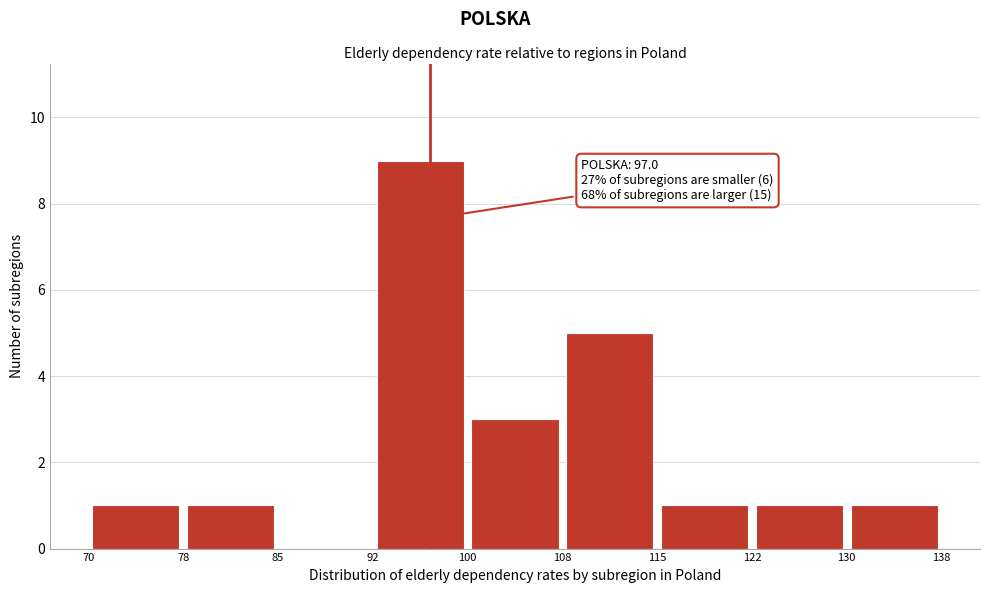

Which range on the x-axis has the tallest bar?

92 to 100